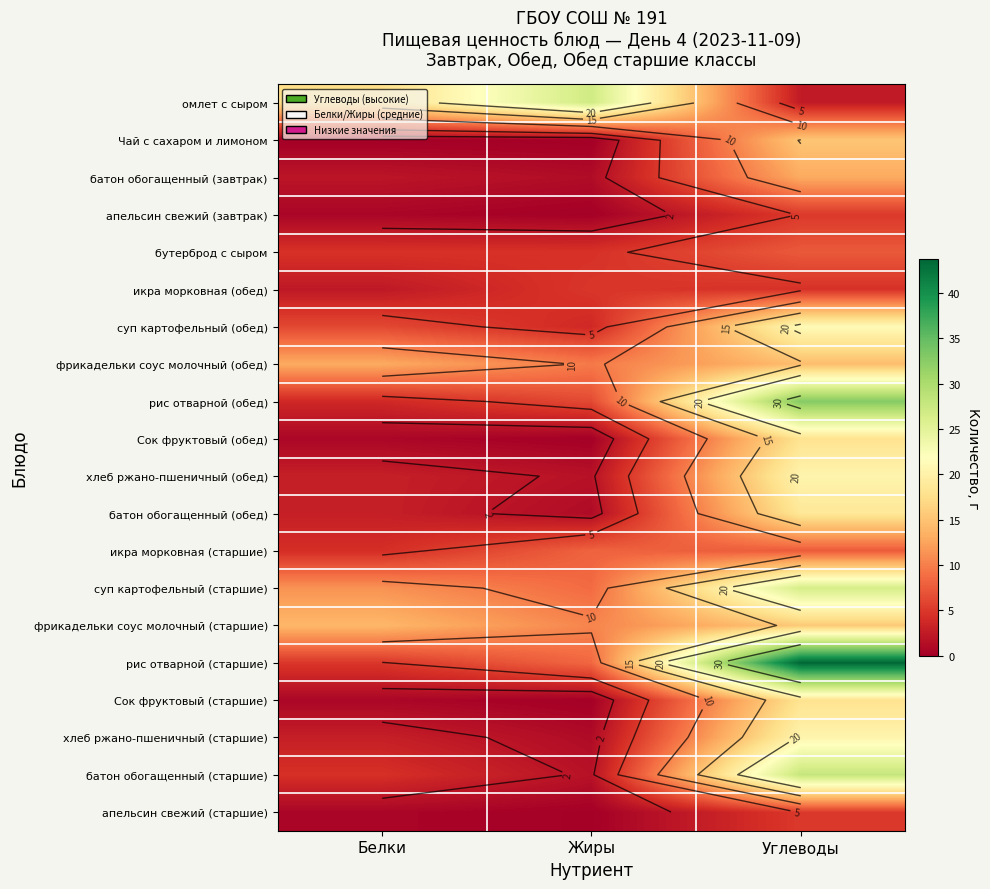

At how many categories does at least one series exceed 23?

2